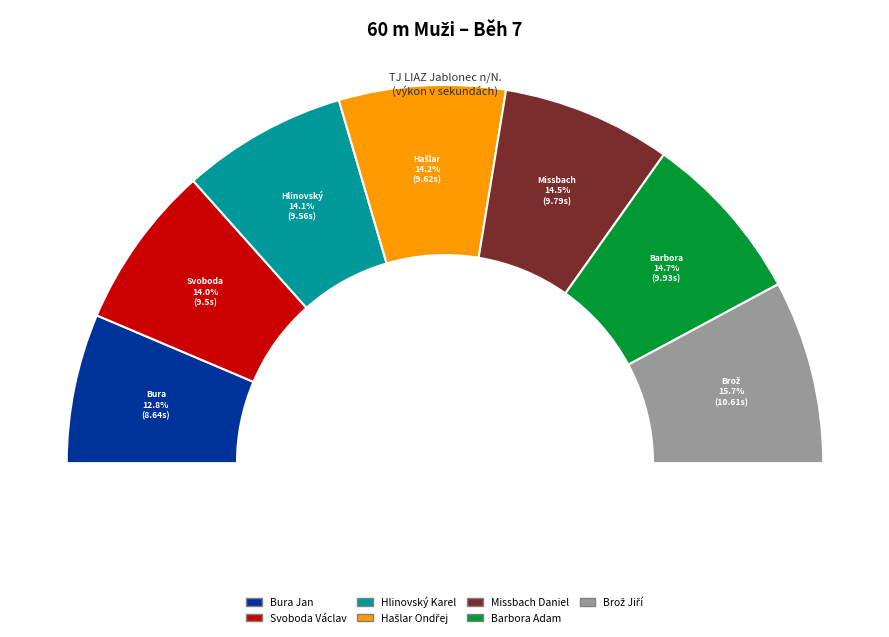

What is the total percentage of Bura Jan and Missbach Daniel?

27.2%